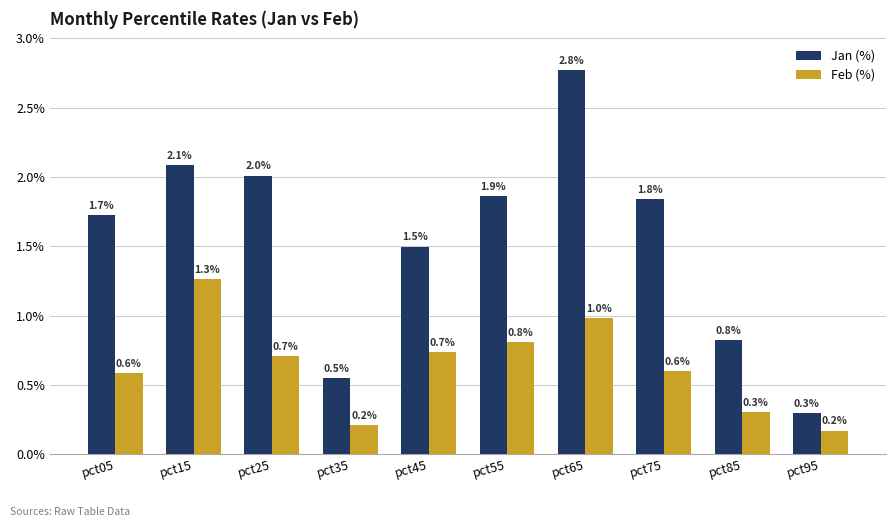

Which series has the largest total across all categories?

Jan (%)